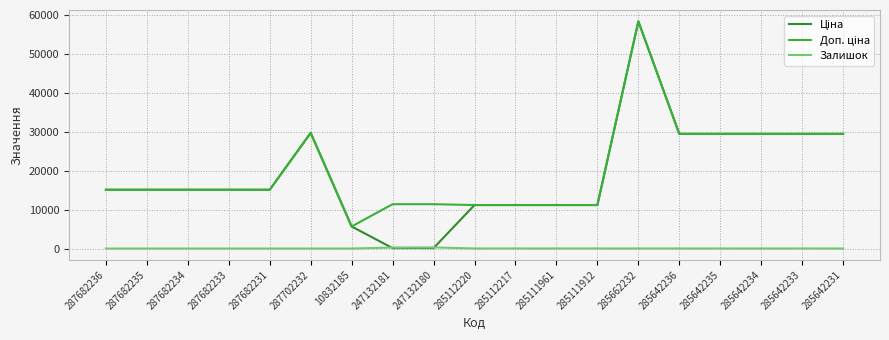

Which category has the highest value across all series?

285662232